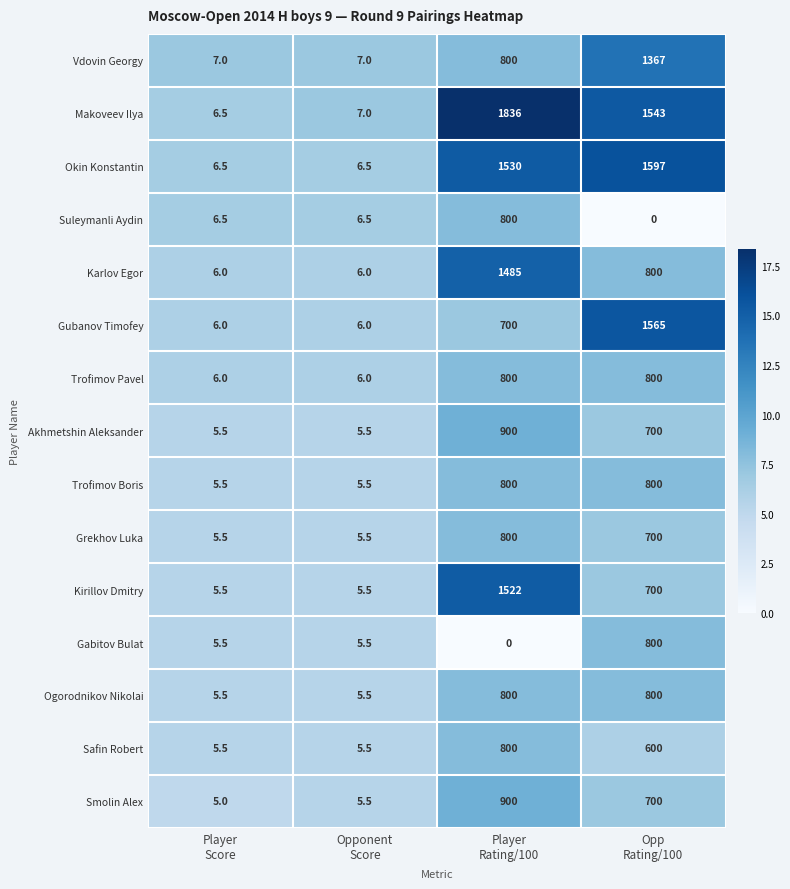

Which series has the largest total across all categories?

Makoveev Ilya